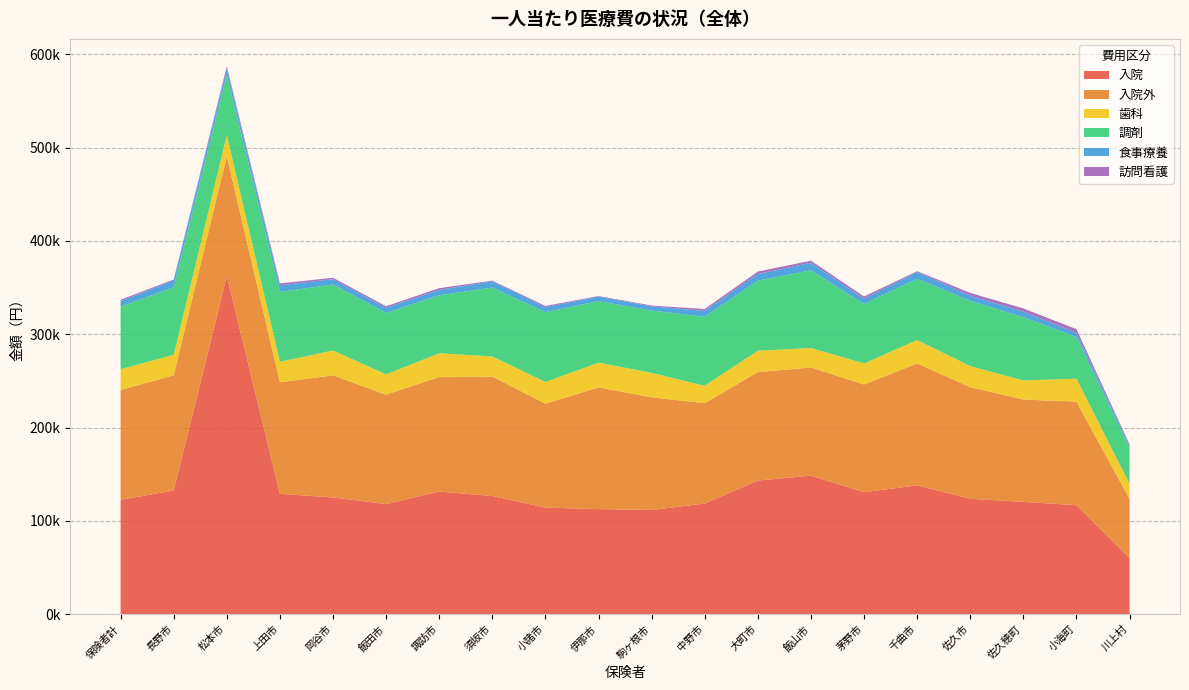

Reading left to right, extract all data points from this chart.

入院: 122643.1	132659.2	362377.5	129056.0	125170.3	118020.7	131484.1	126686.0	114312.7	112709.9	111768.4	118642.8	143300.8	148526.4	130857.3	138107.1	123728.5	120401.1	116880.6	60210.9
入院外: 117681.9	123472.1	128387.6	119513.9	130875.2	117284.4	122704.7	128132.3	111326.1	130479.8	120664.4	107572.6	116159.0	115942.6	115371.8	130669.3	119656.5	109678.3	110989.8	63461.6
歯科: 22303.3	21875.3	22684.2	22006.1	26597.1	21768.3	25500.6	21468.5	23254.6	26409.6	26244.2	18705.7	22860.6	20903.1	22549.0	25068.0	22579.0	20473.2	24601.1	16182.1
調剤: 66949.2	72450.1	64424.4	74872.6	70770.4	65901.8	62134.1	73881.1	74898.5	65910.9	66759.0	73962.3	75225.2	83239.2	63807.3	65696.4	69876.5	67756.9	44637.5	38418.1
食事療養: 5957.6	7203.7	6979.8	7112.2	5656.1	5463.6	5781.5	6647.9	5337.9	4847.6	4525.0	6236.9	7026.7	8086.0	5684.4	7235.0	5461.1	6022.2	4402.4	2687.9
訪問看護: 1544.8	1028.6	2362.7	1949.0	1528.1	1594.0	1862.6	713.4	1233.1	646.5	859.9	1970.6	2649.8	2219.8	2231.3	831.6	3067.2	3415.0	4054.9	1062.7